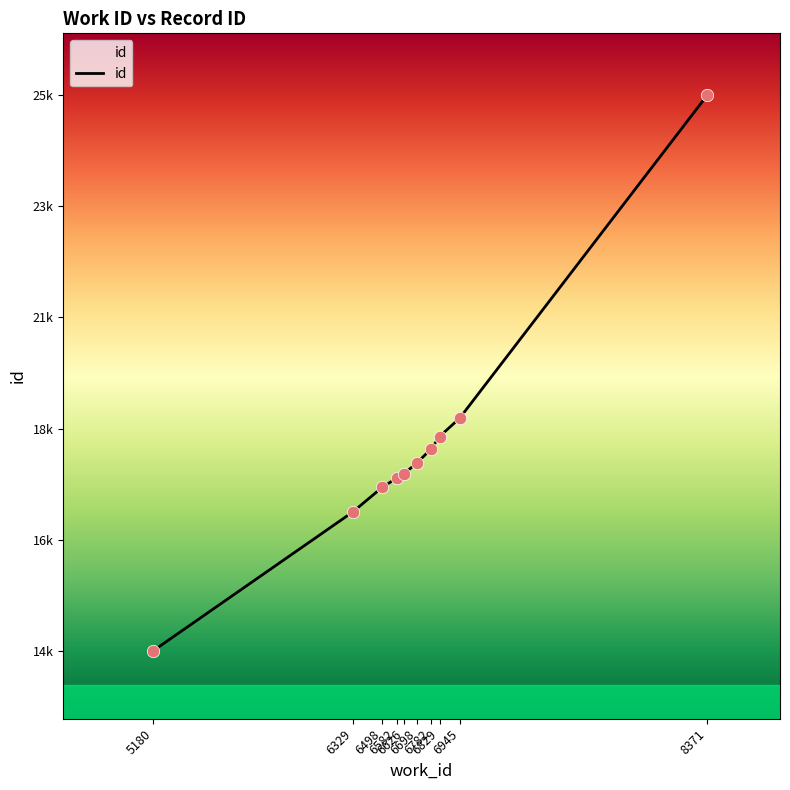

What is the change in value from 6329 to 6582?

+696